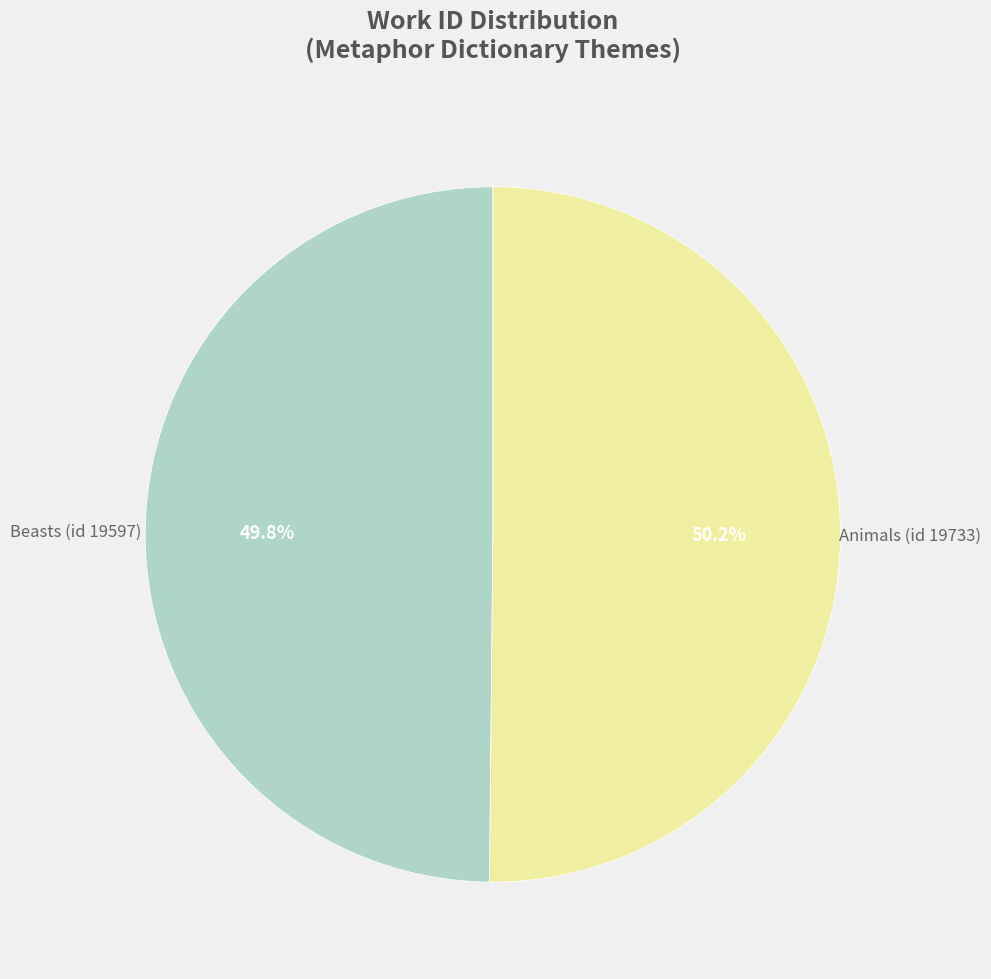

Is there any slice that represents more than half of the pie?

Yes